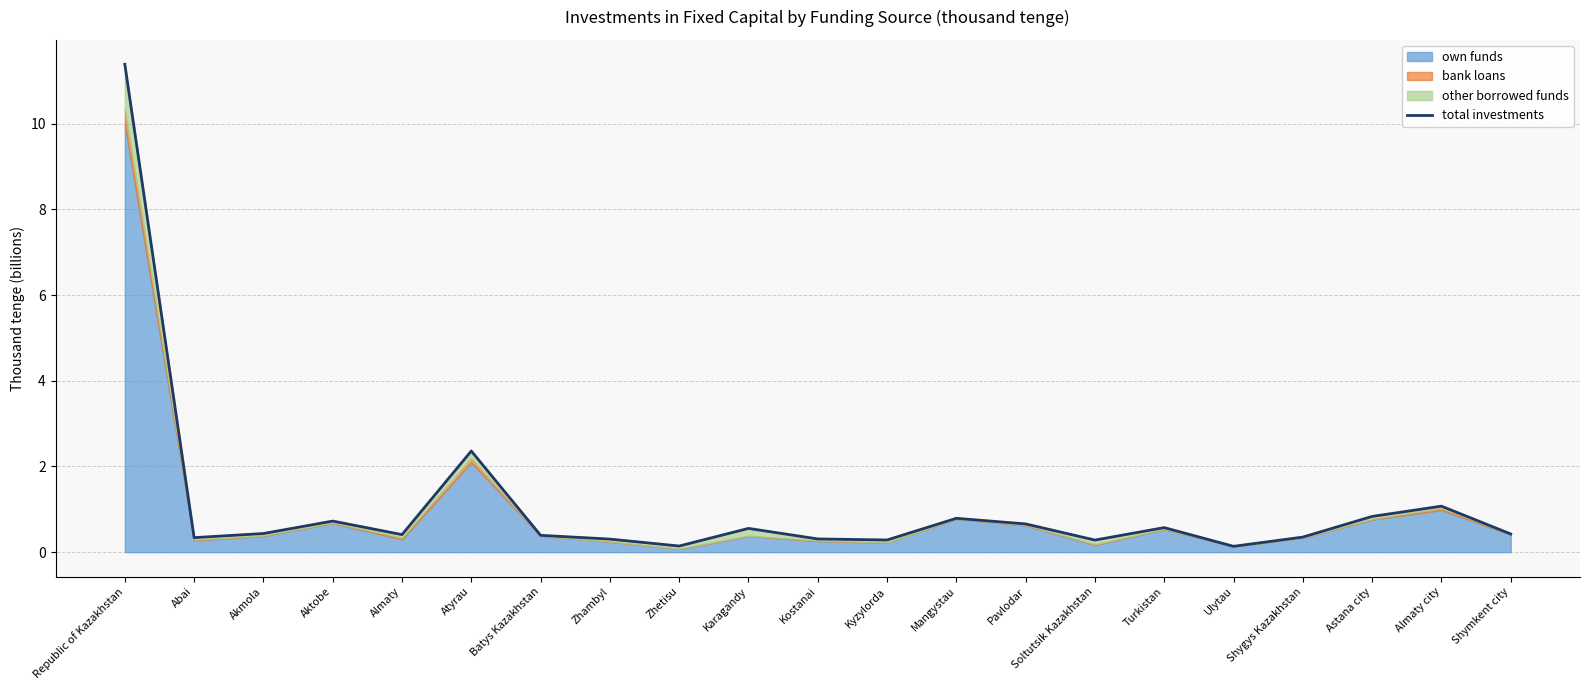

What position from the left is Zhetisu?

9